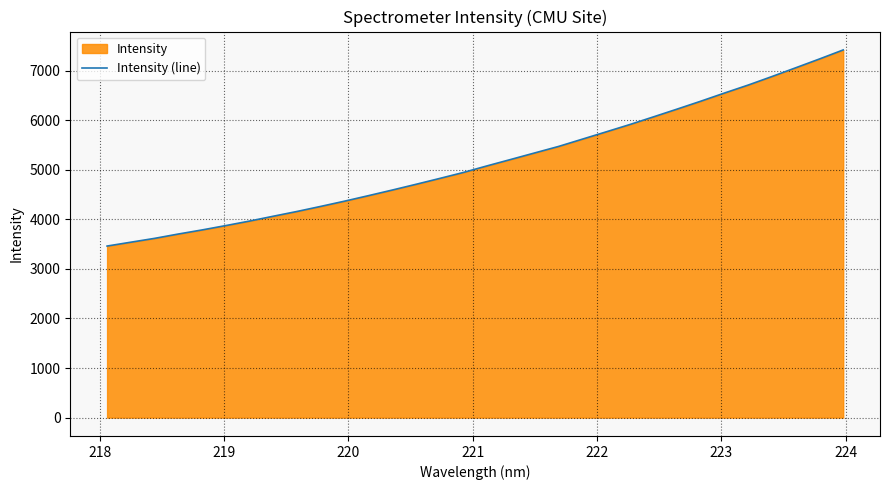

What is the smallest value displayed?

3459.6